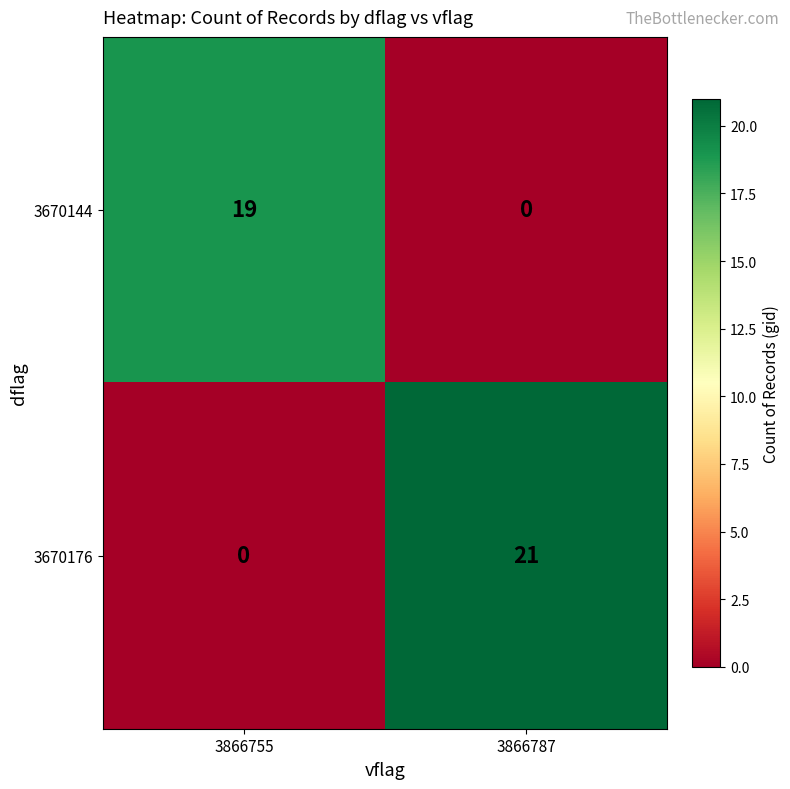

True or false: 3670144 has a value of 0 at 3866787.

True